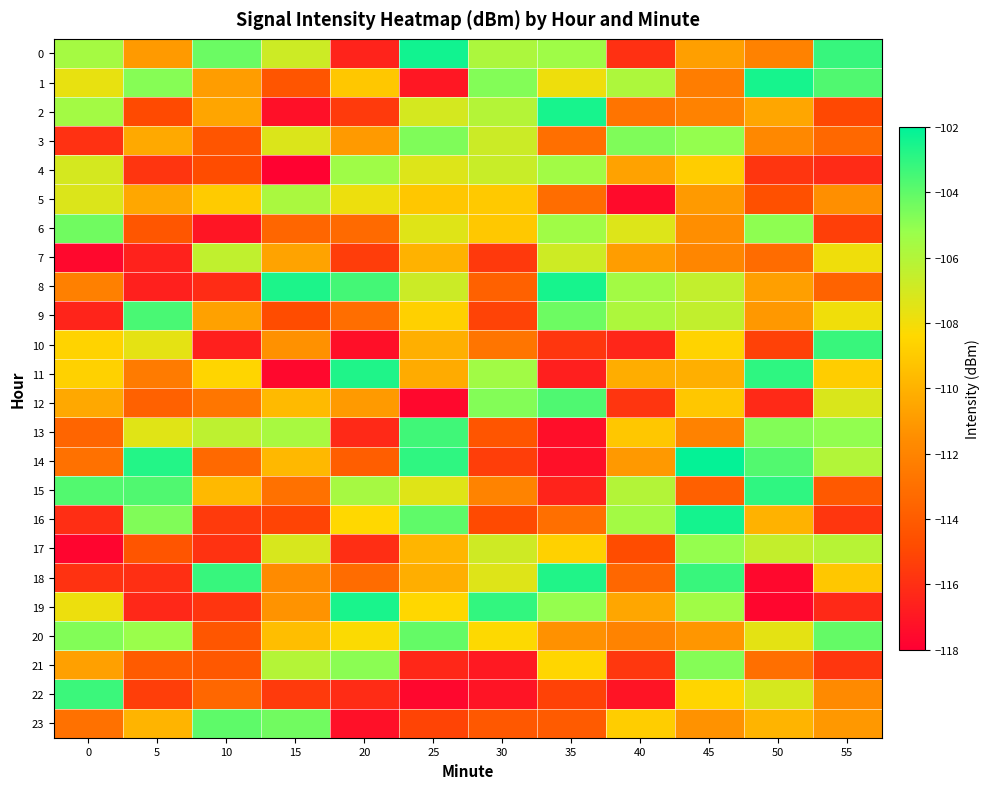

Between 25 and 0, which is larger?

25